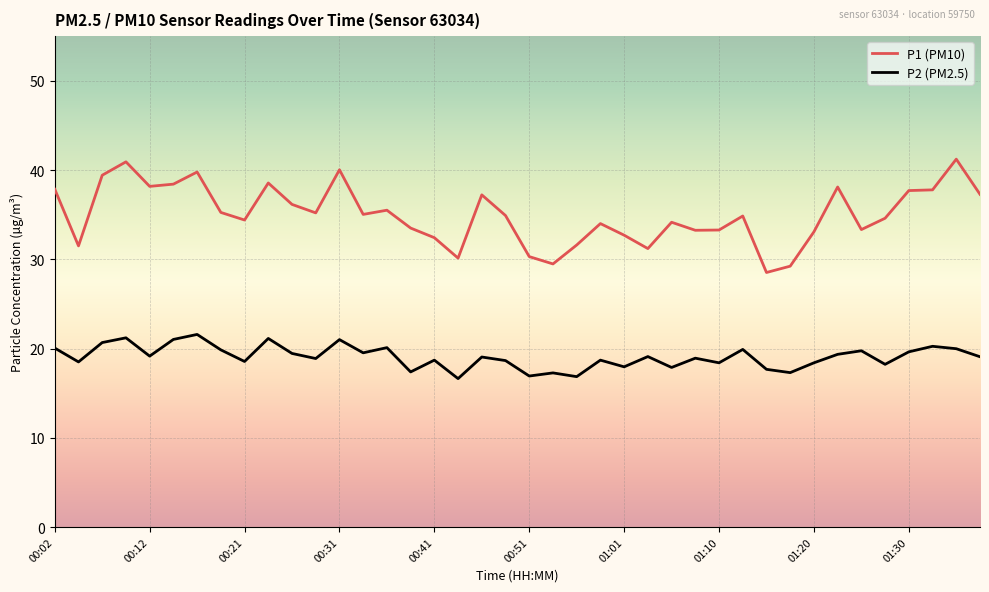

Rank the series by their maximum value, from highest to lowest.

P1 (PM10), P2 (PM2.5)